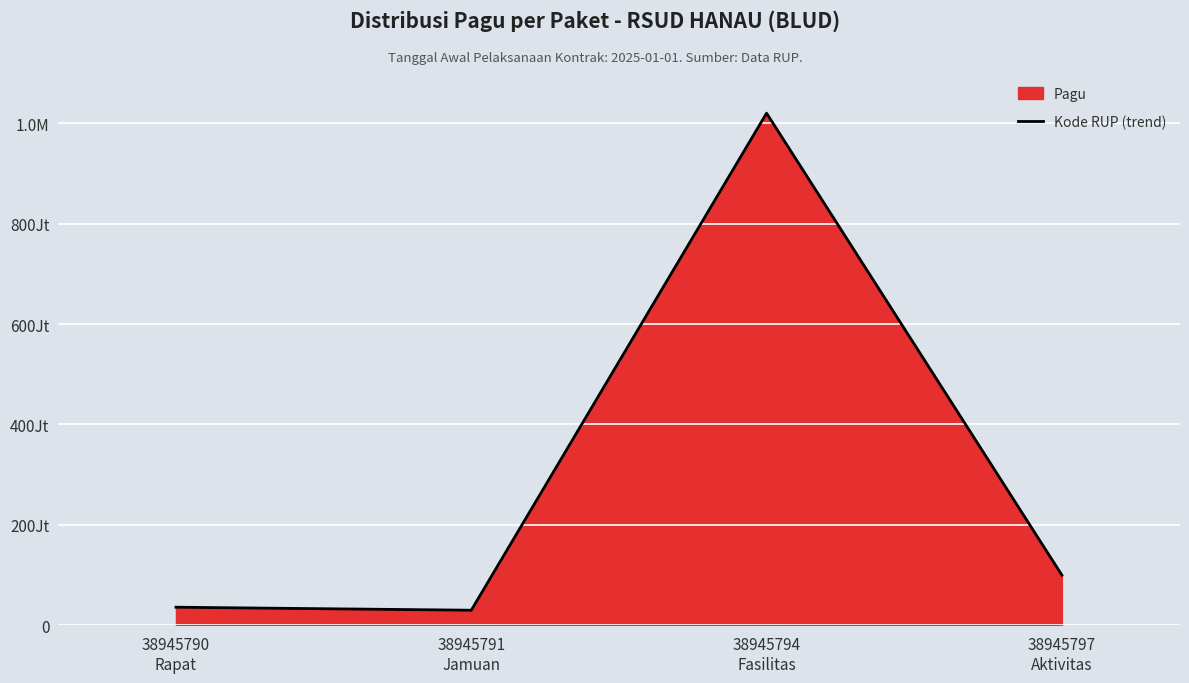

List the labels in order of value, largest first.

38945794
Fasilitas, 38945797
Aktivitas, 38945790
Rapat, 38945791
Jamuan